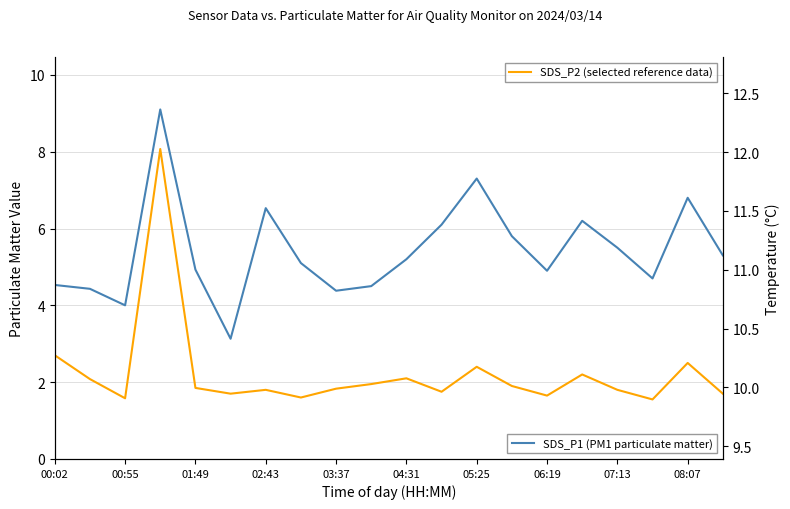

What is the sum of all SDS_P1 (PM1) values?

108.4